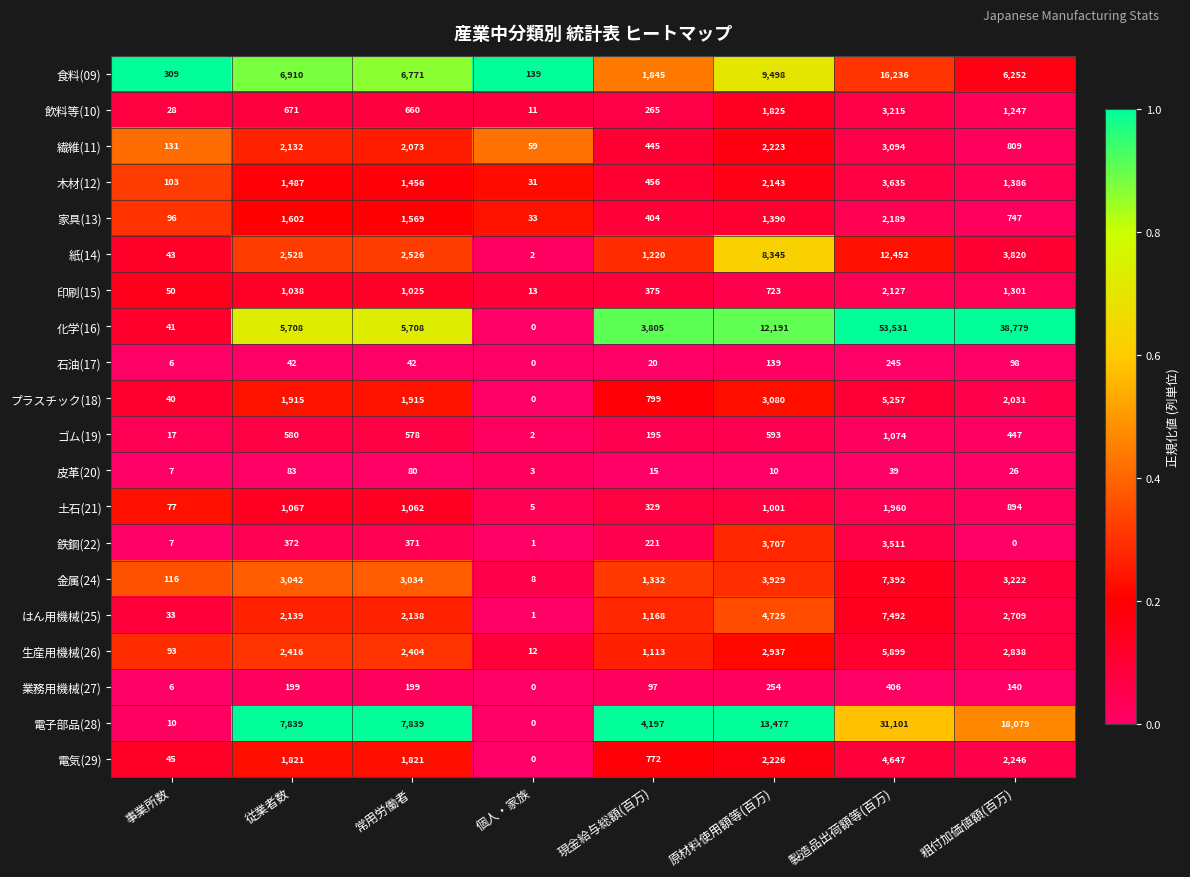

What is the difference between the maximum and minimum values in the 石油(17) series?

245